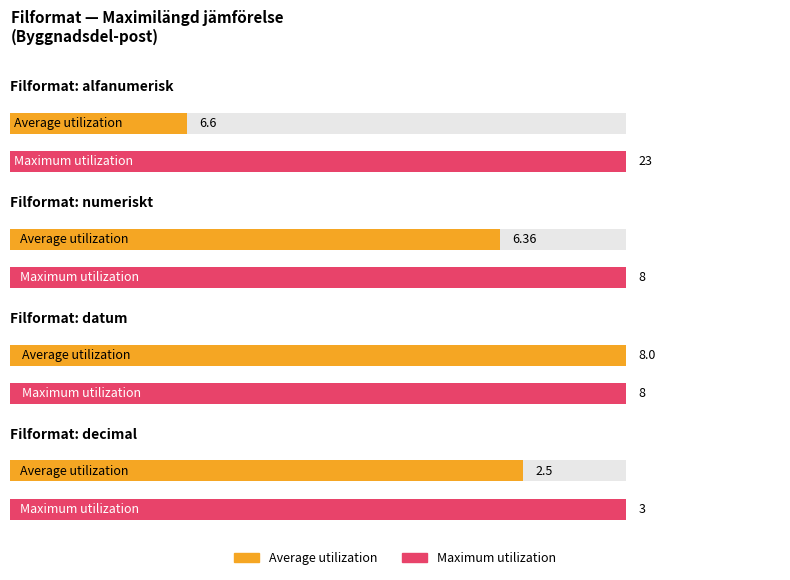

True or false: Maximum utilization has a value of 14 at 9.

False